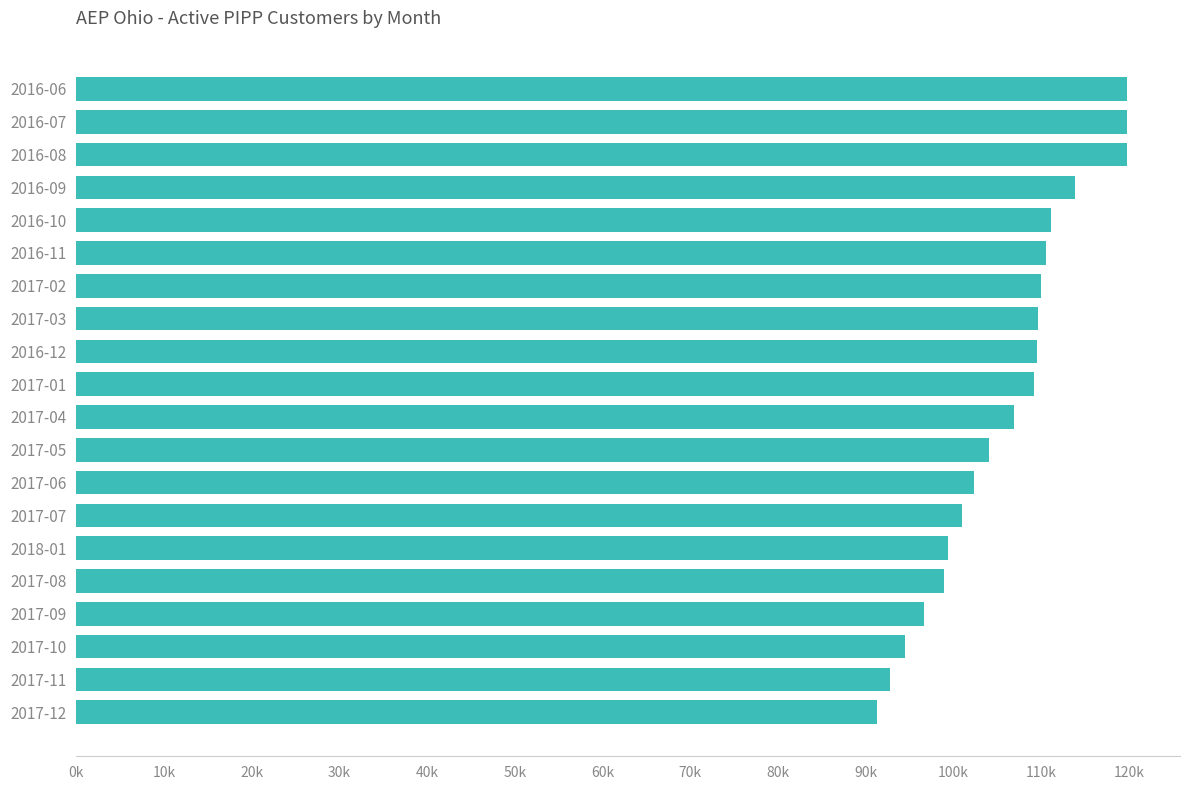

Are the bars horizontal?

Yes